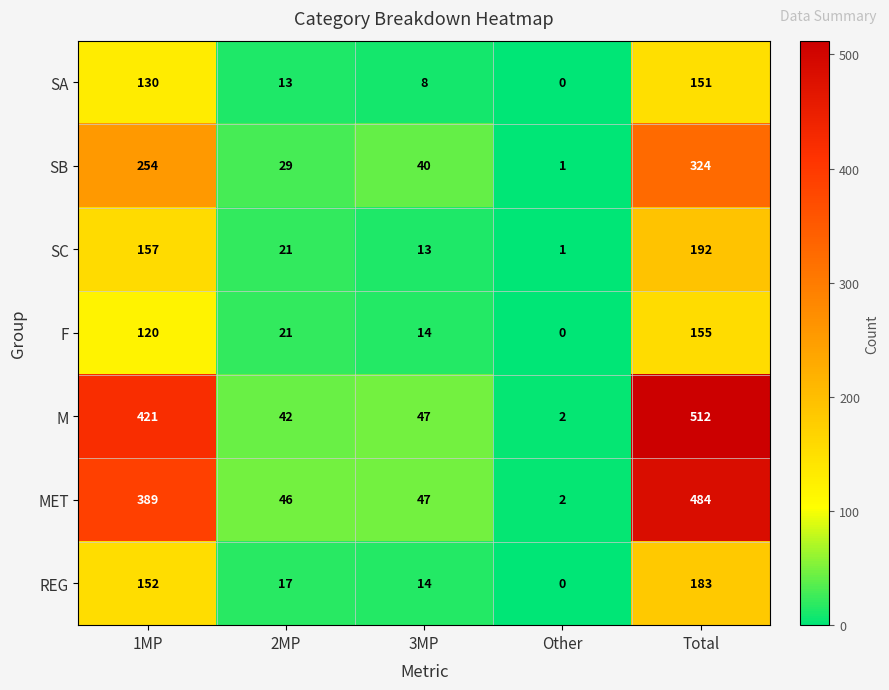

The M series shows 347 at Total. True or false?

False